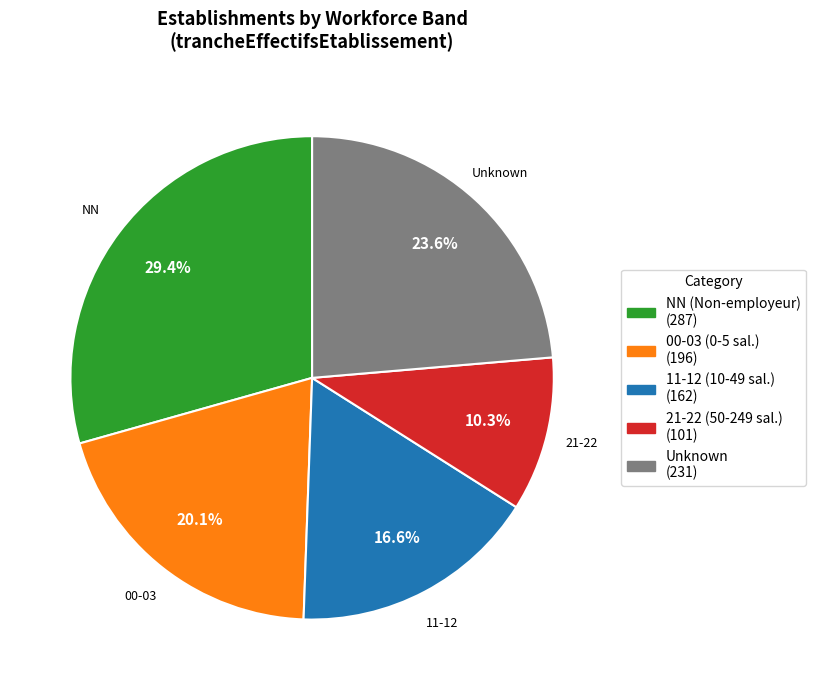

Does any single category account for the majority?

No